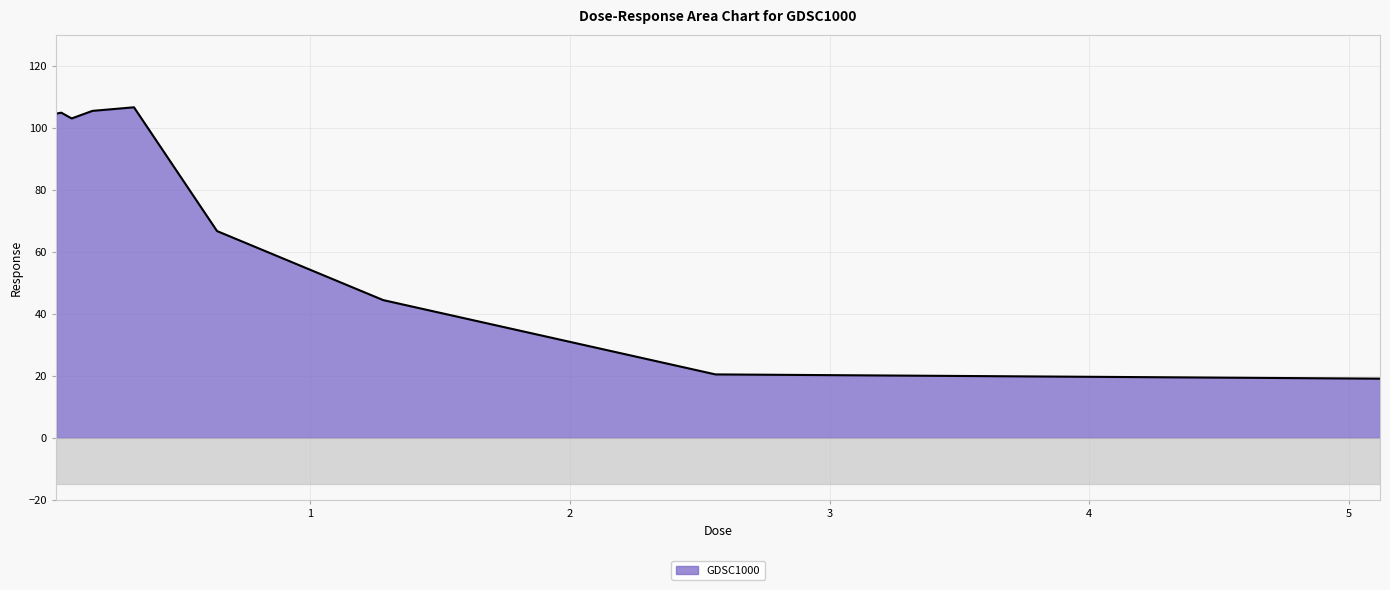

What is the change in value from 1.28 to 2.56?

-24.0